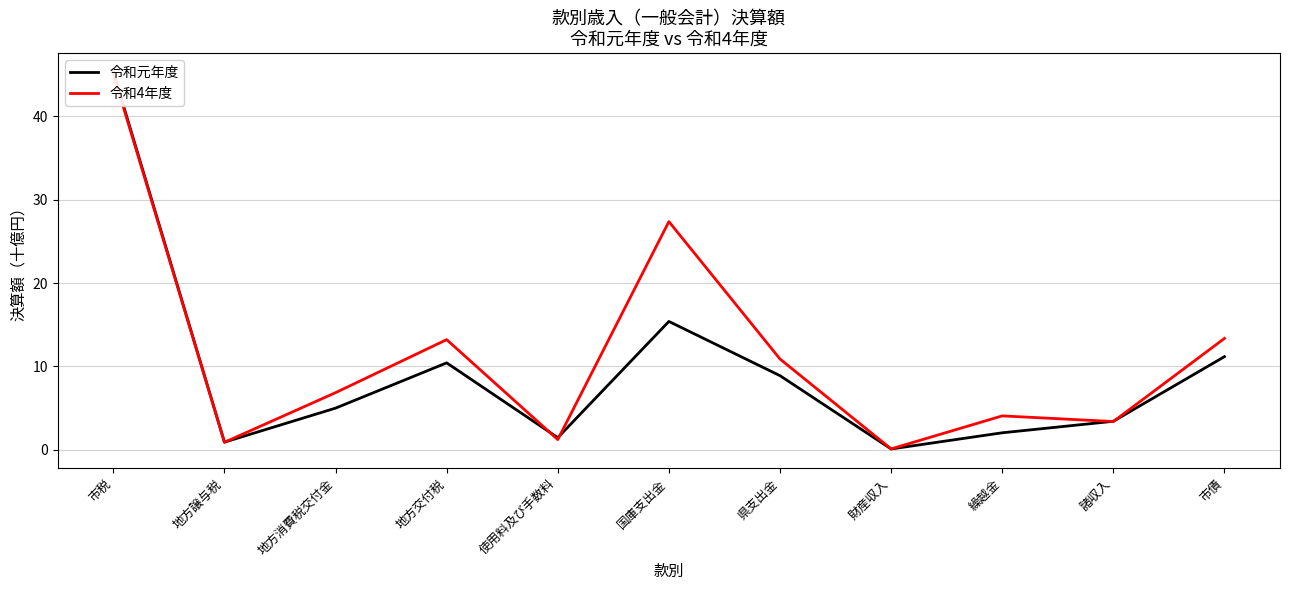

How many data points in 令和元年度 are less than 5?

5